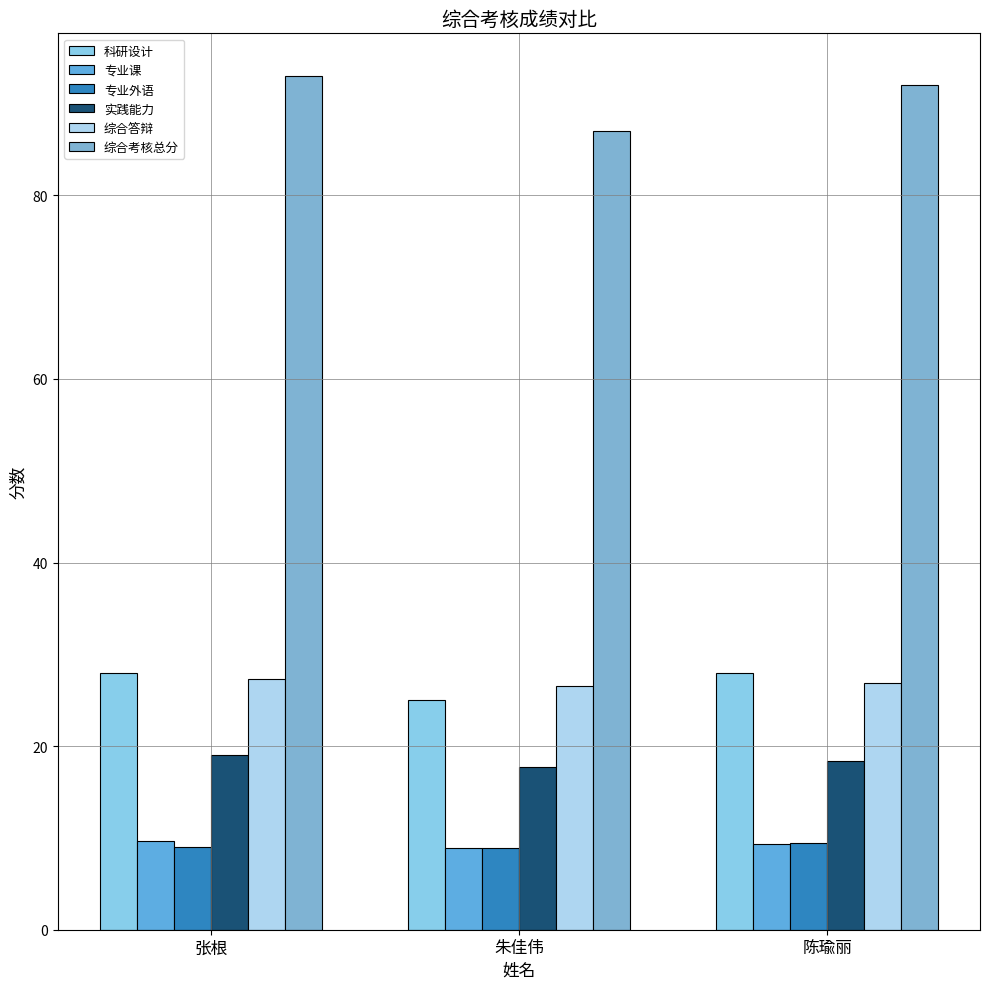

What is the difference between the highest and lowest values at 张根?

84.0